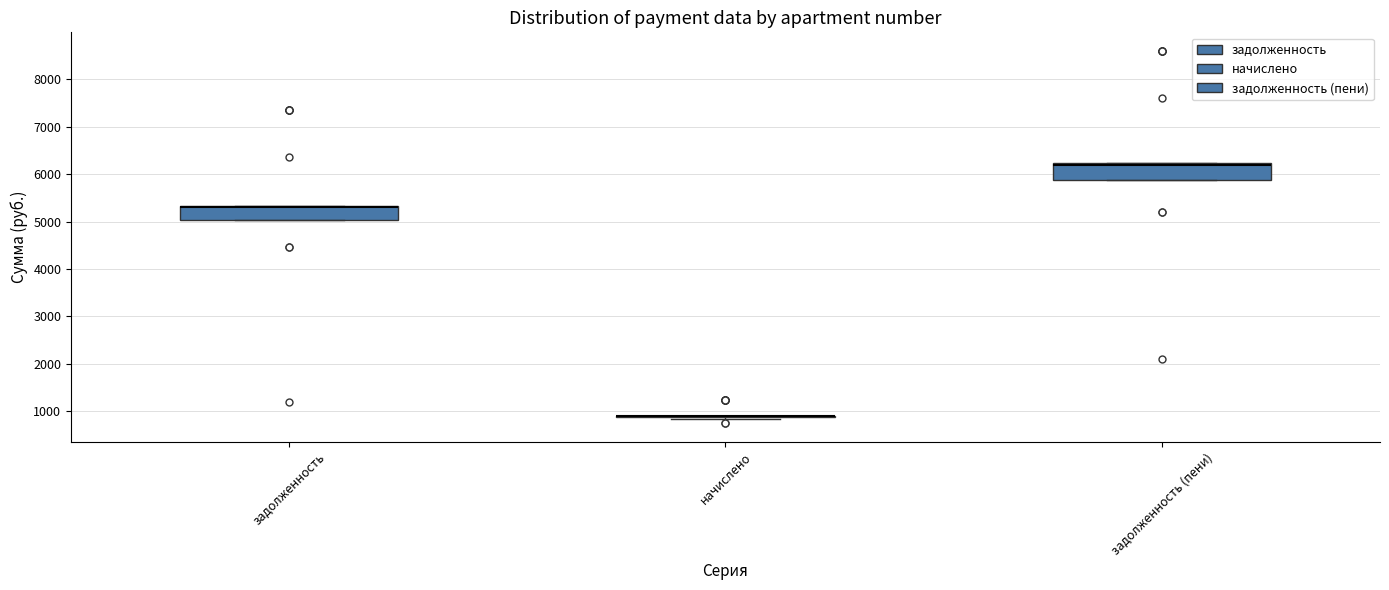

Where is the lower edge of the box for задолженность on the y-axis? The values are not printed on the chart, so give them approximately, as read against the axis.

5000